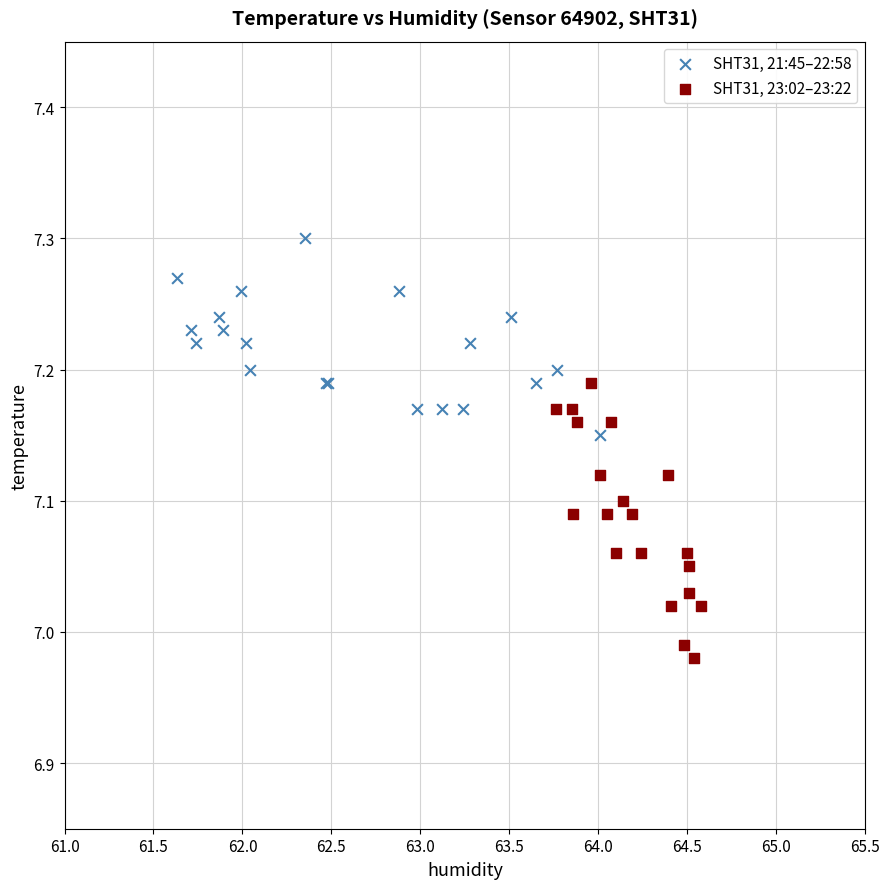

What are all the series names shown in the legend?

SHT31, 21:45–22:58, SHT31, 23:02–23:22